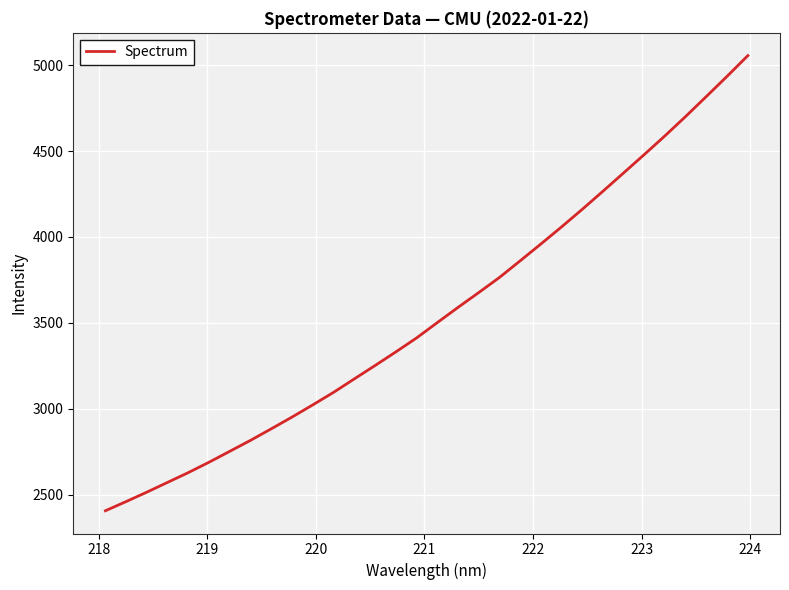

What is the greatest value displayed?

5055.9